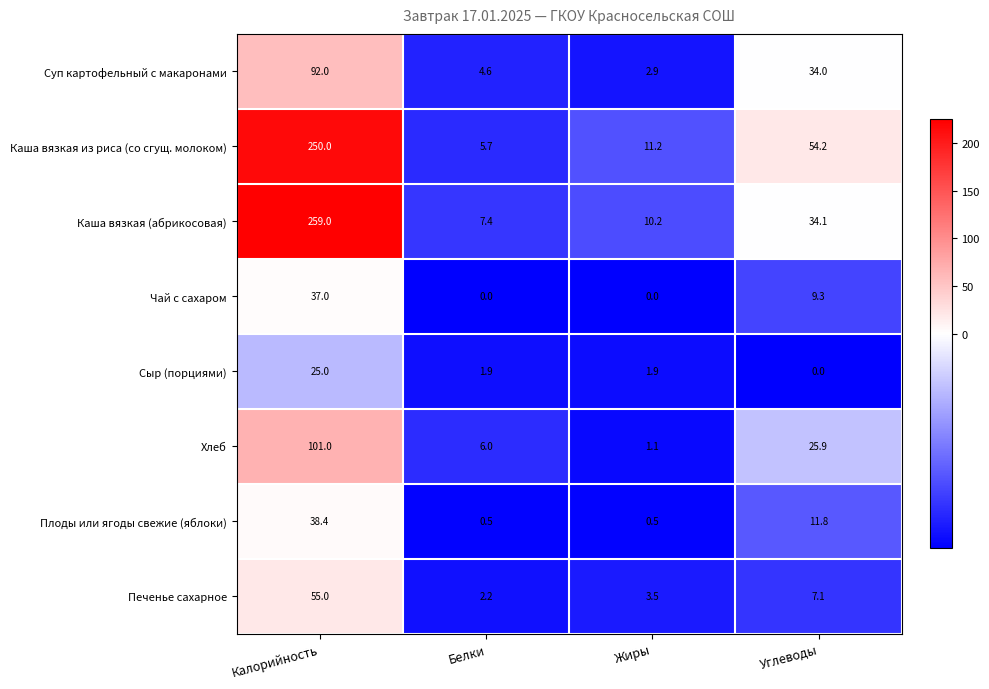

What is the difference between the Печенье сахарное values at Белки and Жиры?

1.3